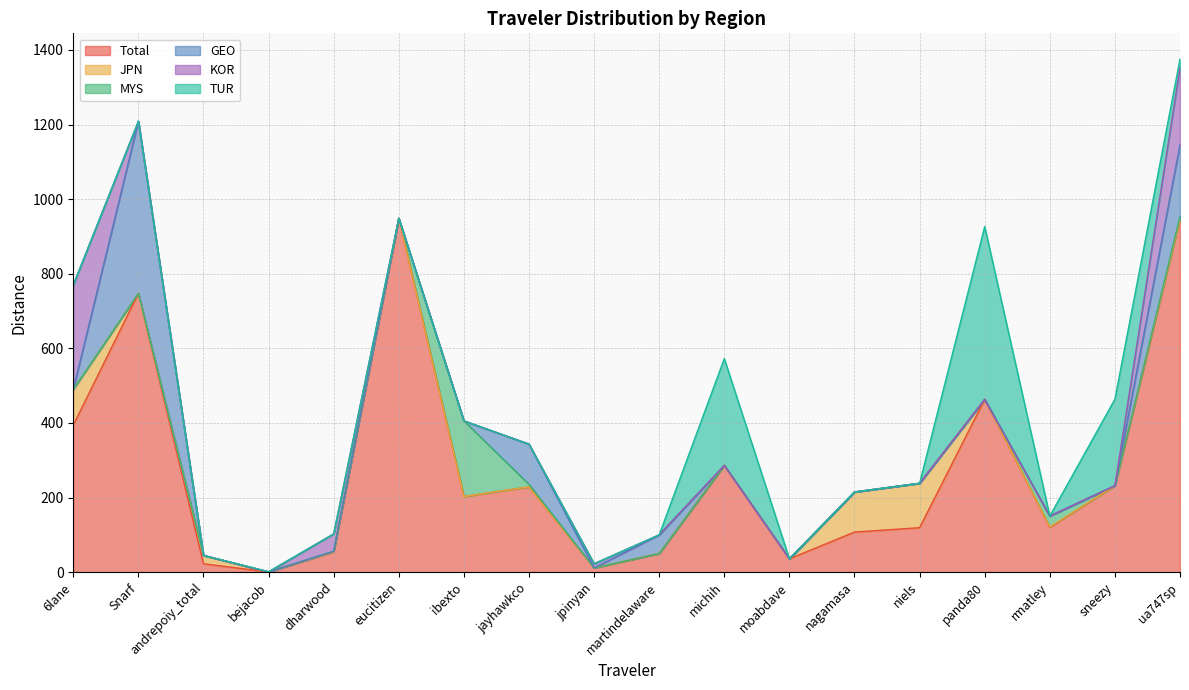

What position from the right is andrepoiy_total?

16